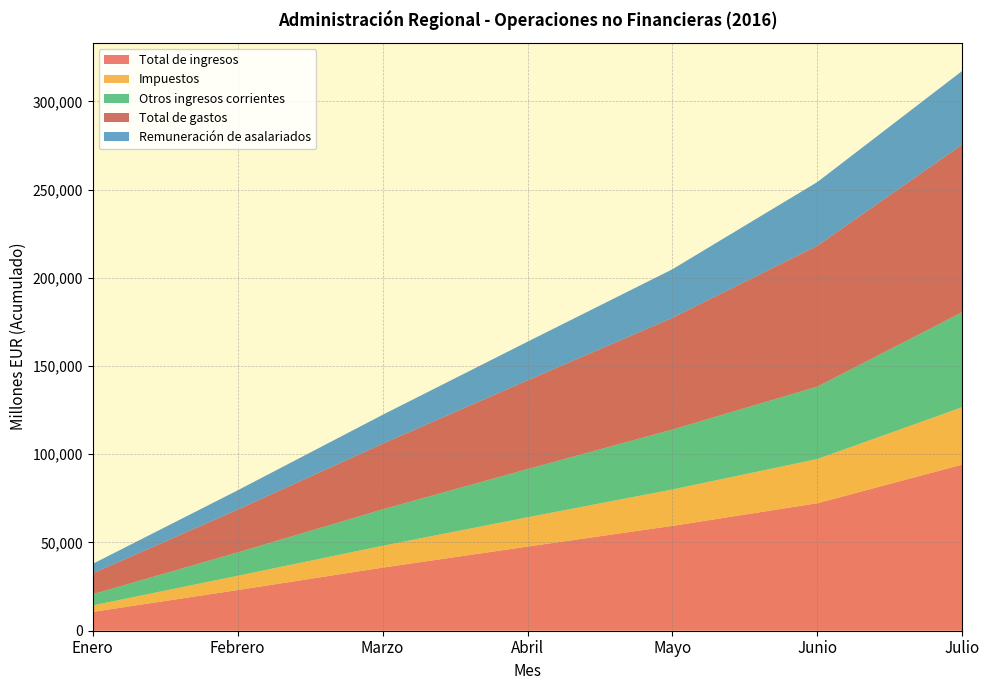

Reading left to right, list all the values displayed in this chart.

Total de ingresos: 10669	23037	35758	47686	59418	72246	94165
Impuestos: 3649	8085	12353	16592	20610	25056	32531
Otros ingresos corrientes: 6345	13251	20648	27306	33976	41038	53859
Total de gastos: 11843	24231	37196	50287	63312	79849	94995
Remuneración de asalariados: 5363	10935	16373	21912	27532	36092	41755